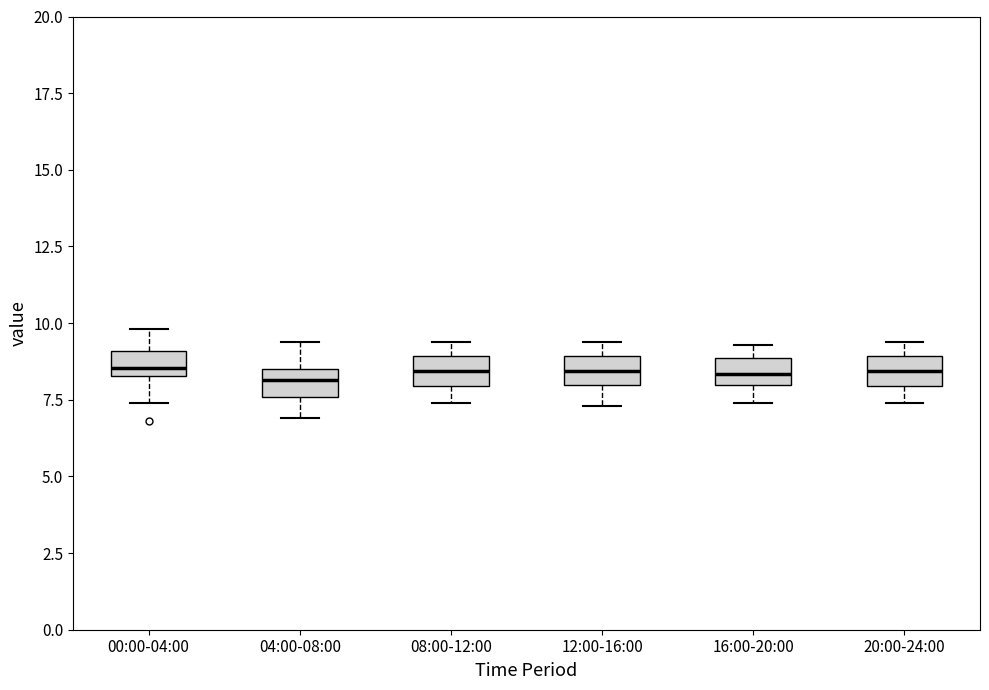

Reading left to right, transcribe this box plot: for each box, give where its median line is, the range the box spans, and where its two whiskers end, as read against the y-axis. The values are not printed on the chart, so give them approximately, as read against the axis.

00:00-04:00: median 8.5 (just above the box's lower edge), box 8.5 to 9.0, whiskers 7.5 to 10.0
04:00-08:00: median 8.0, box 7.5 to 8.5, whiskers 7.0 to 9.5
08:00-12:00: median 8.5, box 8.0 to 9.0, whiskers 7.5 to 9.5
12:00-16:00: median 8.5, box 8.0 to 9.0, whiskers 7.5 to 9.5
16:00-20:00: median 8.5, box 8.0 to 9.0, whiskers 7.5 to 9.5
20:00-24:00: median 8.5, box 8.0 to 9.0, whiskers 7.5 to 9.5